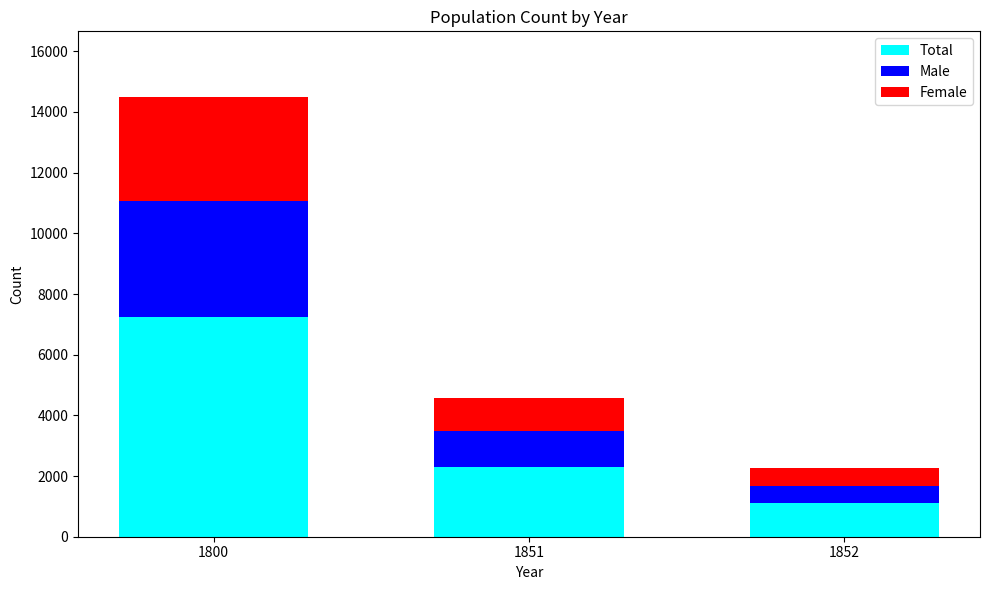

At which category is the sum across all series the highest?

1800